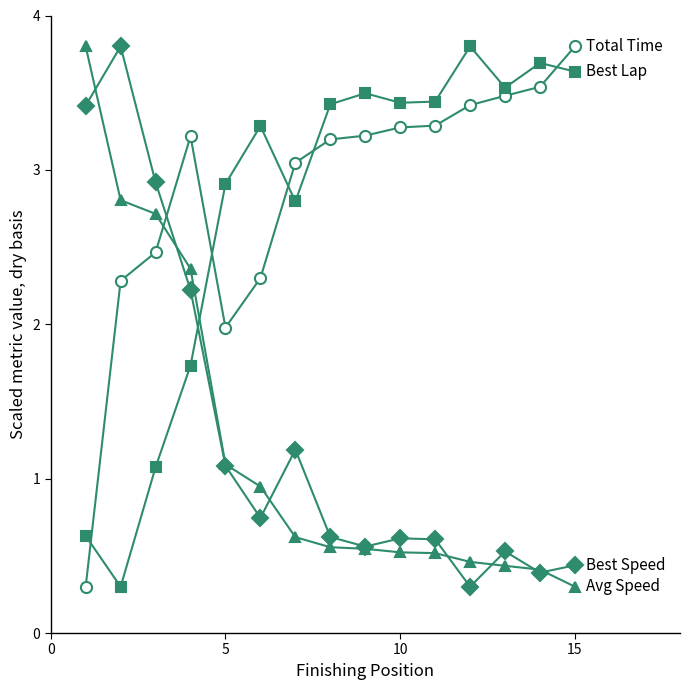

What is the smallest value displayed?

0.3